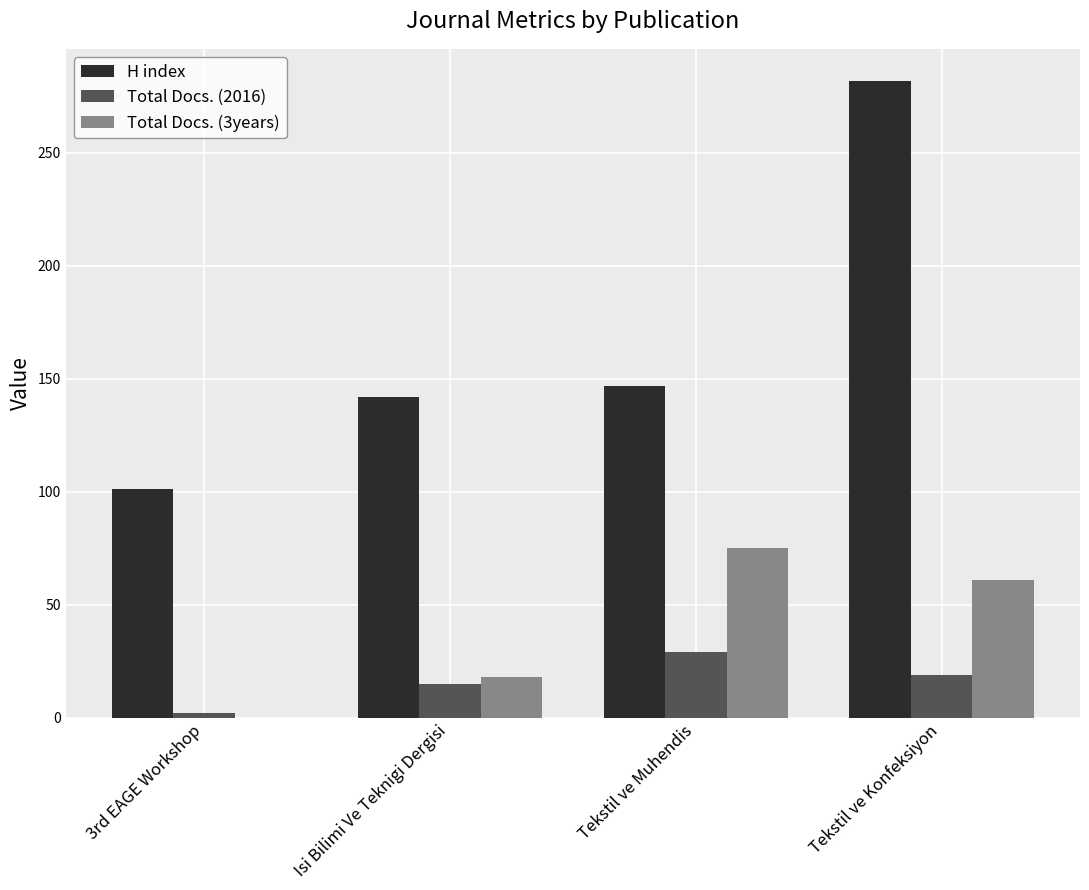

What is the sum of the H index values at Tekstil ve Konfeksiyon and Tekstil ve Muhendis?

429